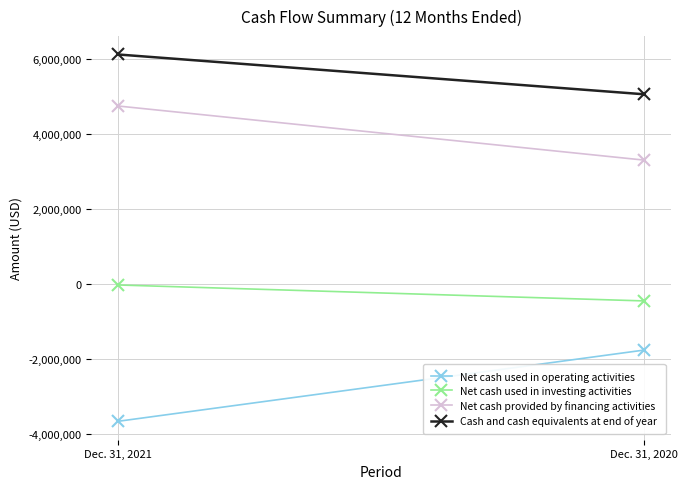

How many lines are shown in the chart?

4